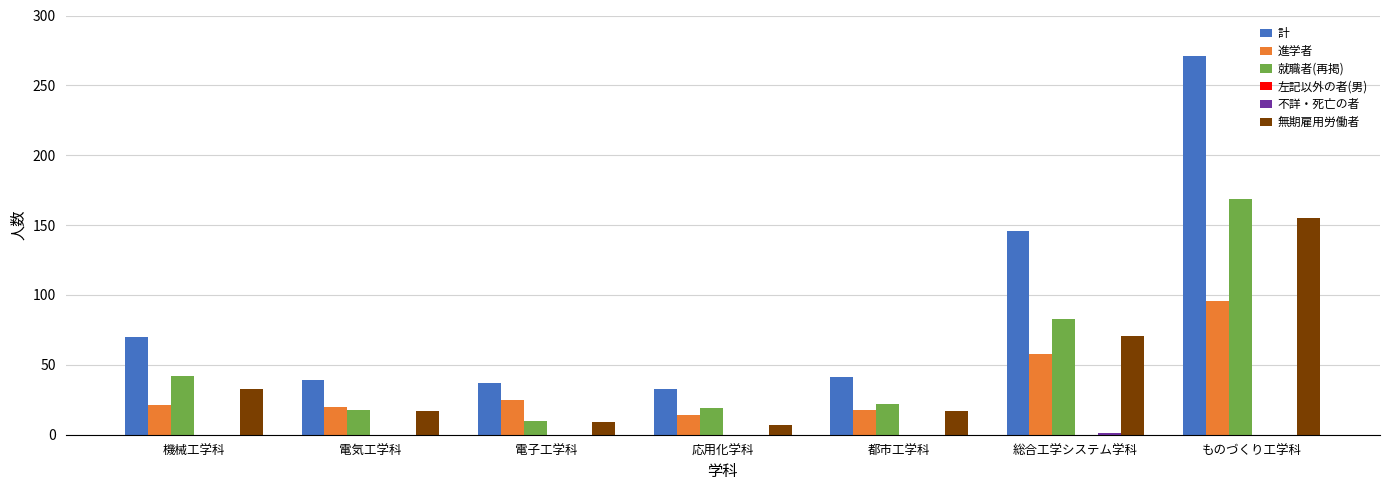

What is the sum of the 進学者 values at 都市工学科 and 機械工学科?

39